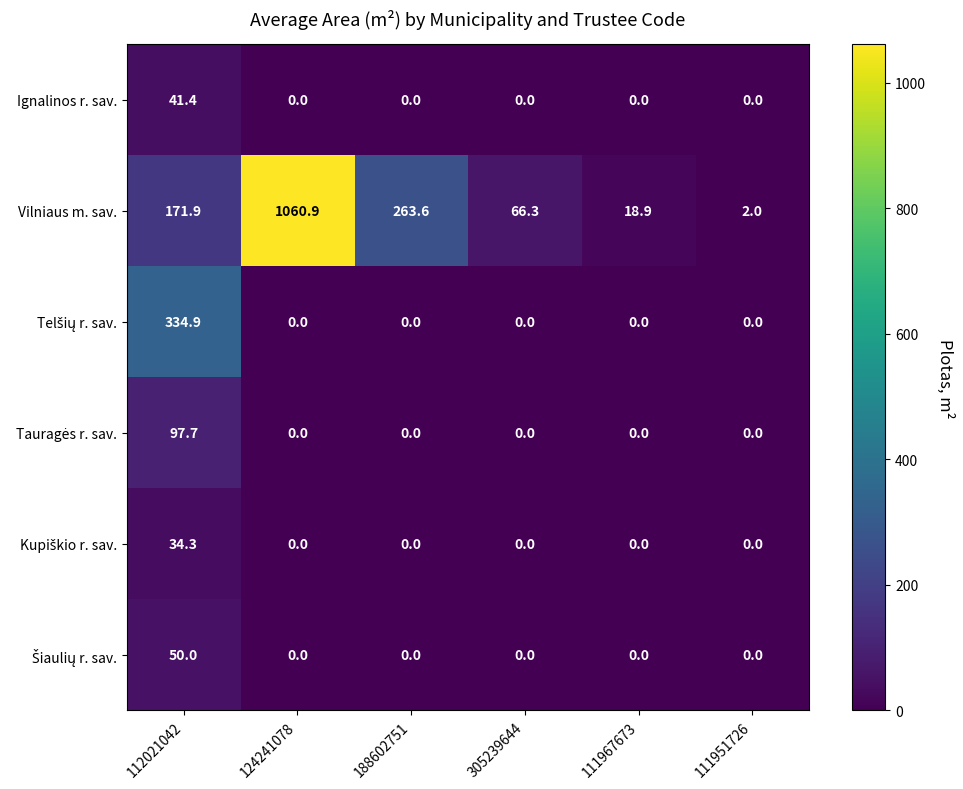

At how many categories does at least one series exceed 264?

2